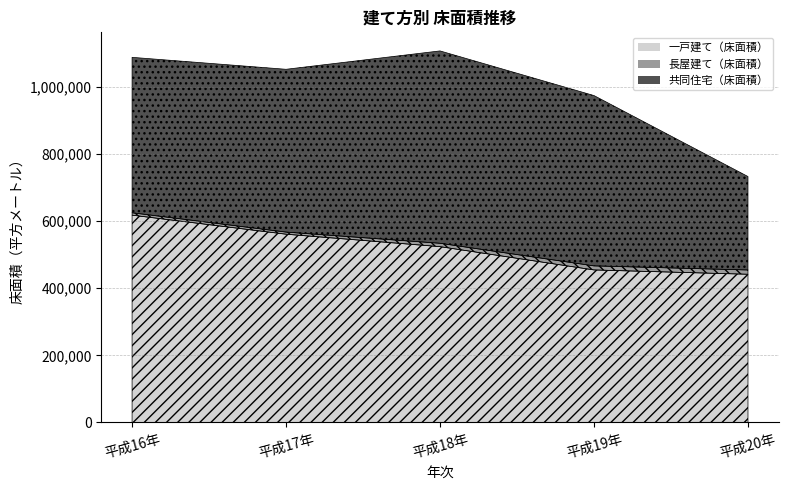

True or false: 長屋建て（床面積） has more than 2 interior local peaks.

False